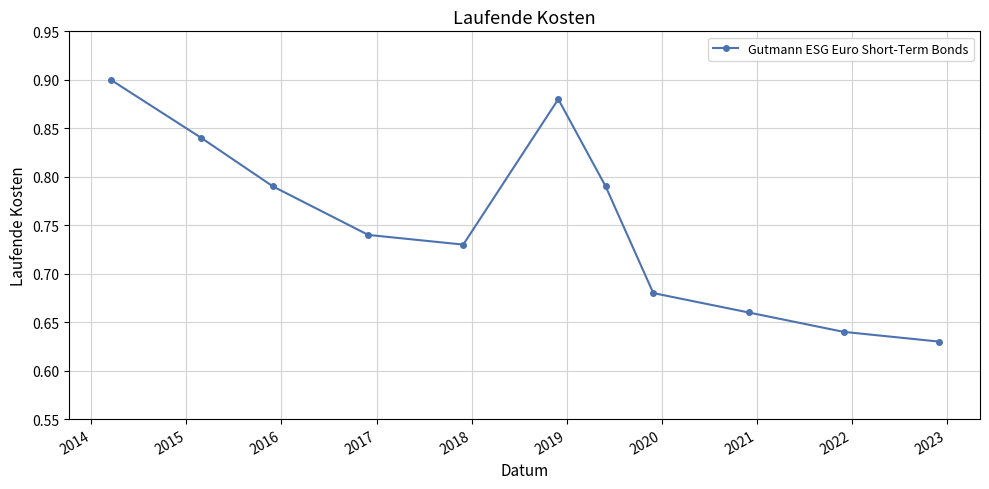

What is the sum of all values?

8.3